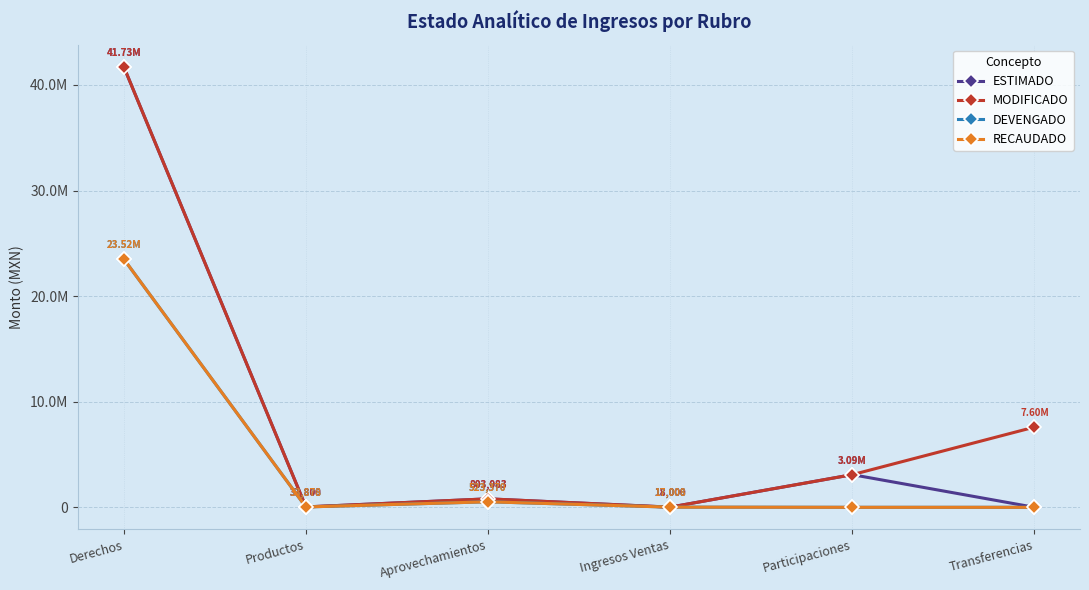

What is the sum of all MODIFICADO values?

53279482.0